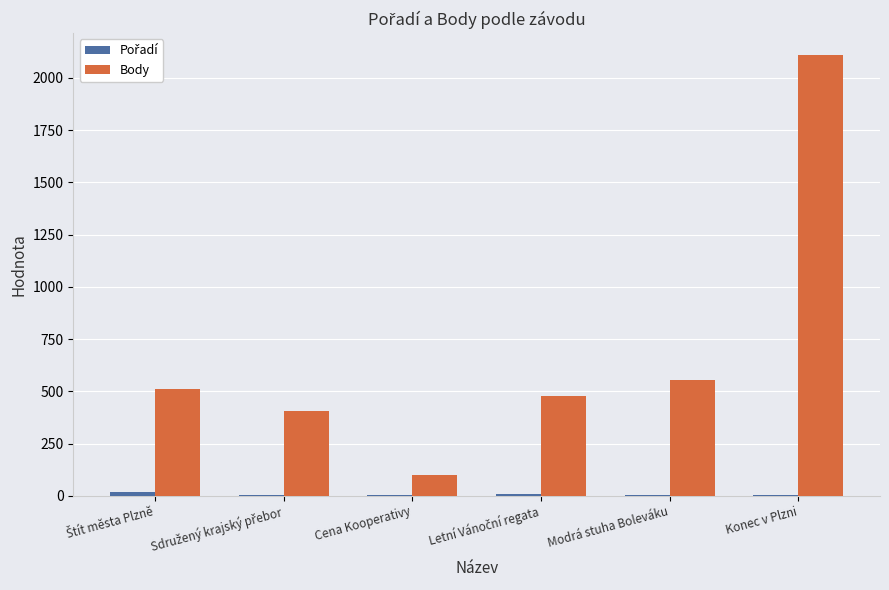

The value of Body at Konec v Plzni is 2109. True or false?

True